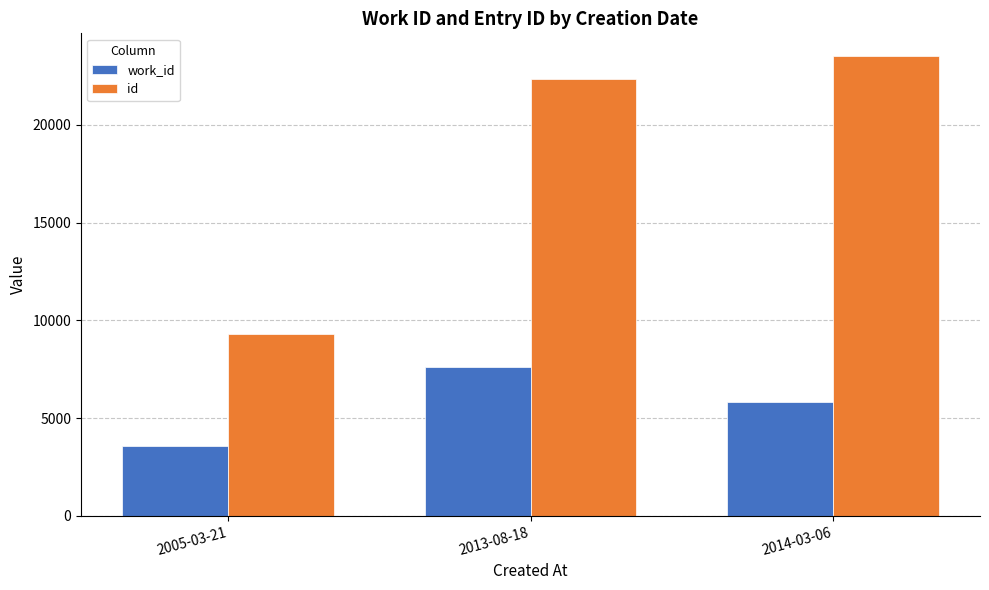

Reading left to right, what are all the values shown in this chart?

work_id: 2005-03-21=3591	2013-08-18=7622	2014-03-06=5841
id: 2005-03-21=9305	2013-08-18=22344	2014-03-06=23510